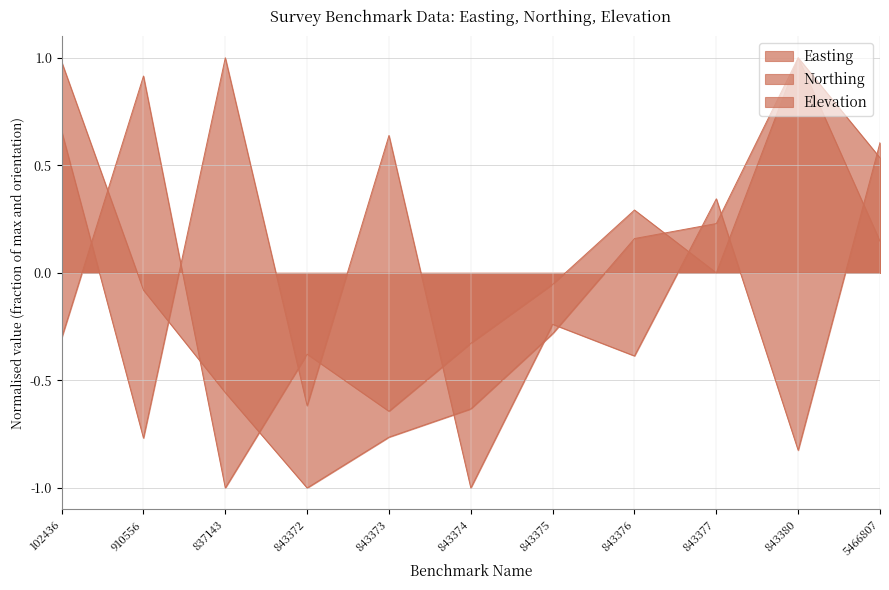

What is the maximum value shown in the chart?

1.0